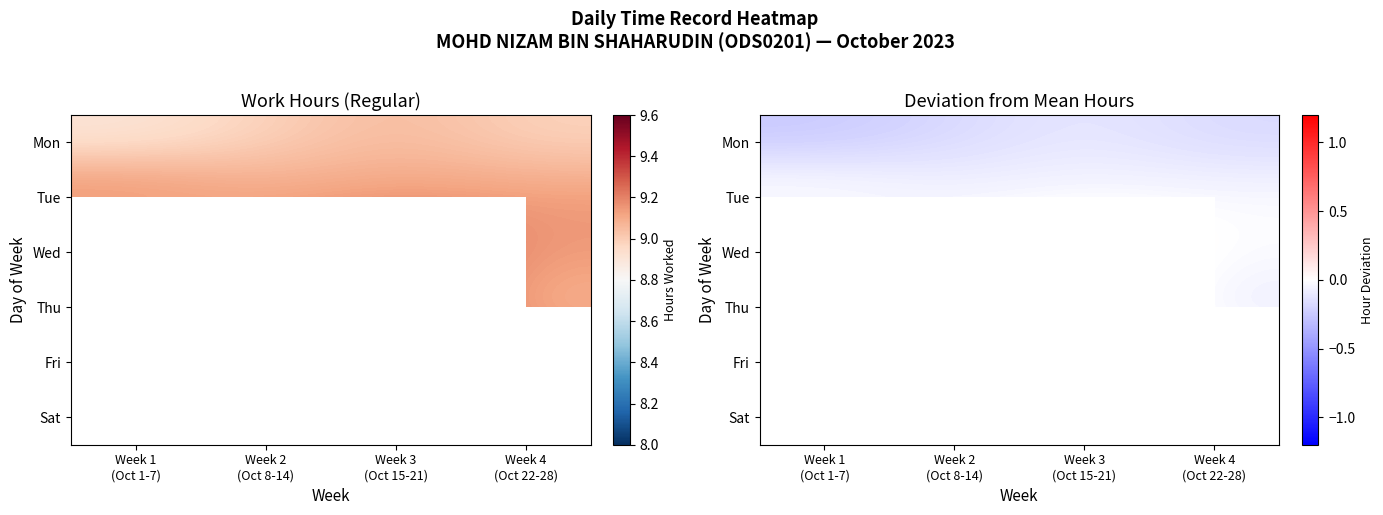

List the labels in order of Mon value, largest first.

Week 3 (Oct 15-21), Week 2 (Oct 8-14), Week 4 (Oct 22-28), Week 1 (Oct 1-7)